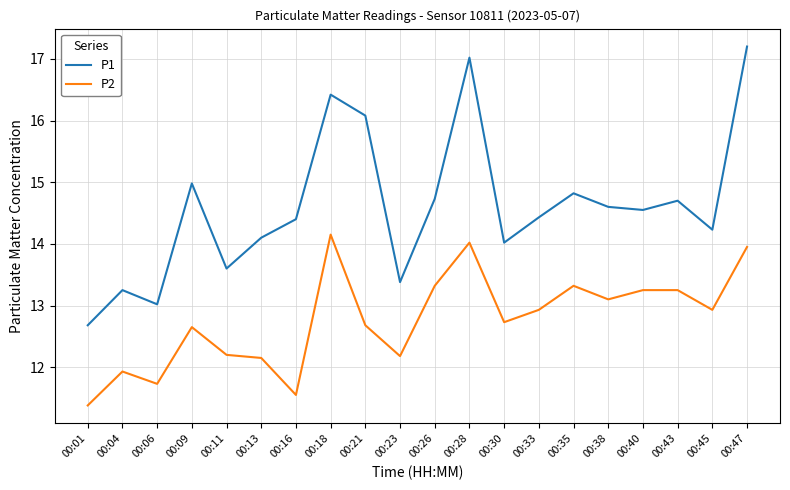

Between 00:18 and 00:47, which series saw the biggest shift?

P1